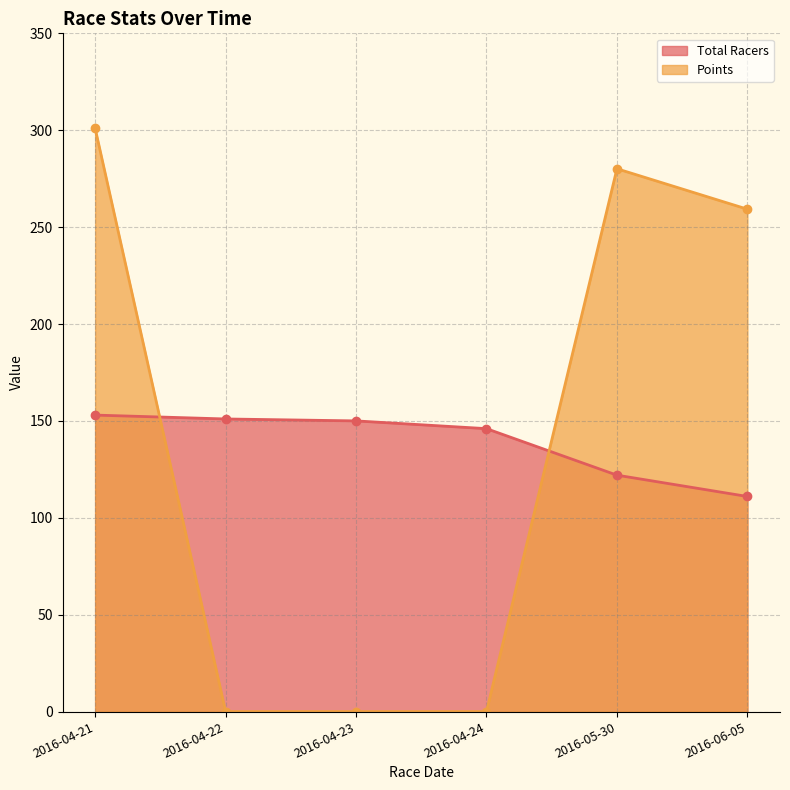

At which label does Points reach its minimum?

2016-04-22